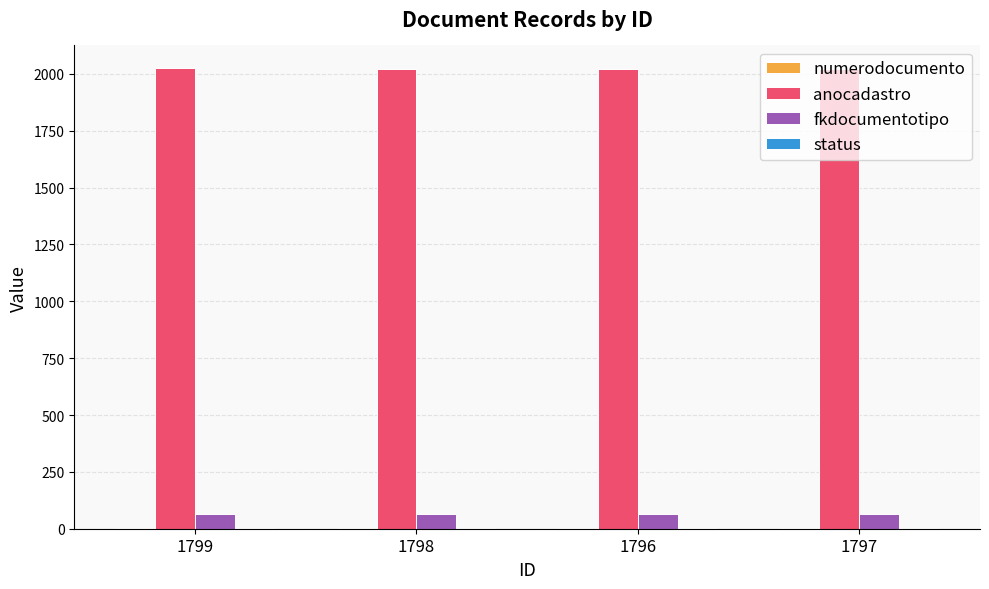

Read the anocadastro value at 1798.

2021